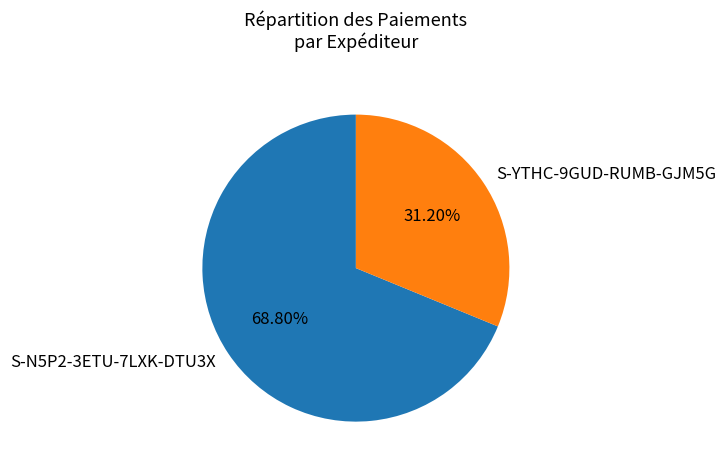

How many segments does this pie chart have?

2